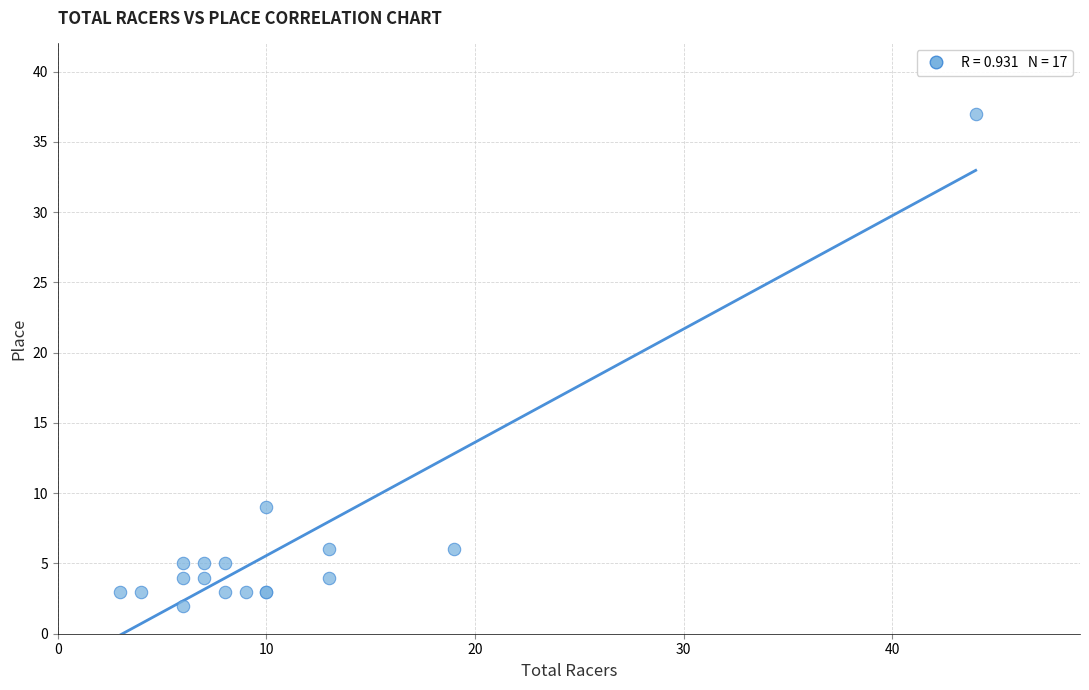

What Y value in the scatter plot is closest to 19?

9